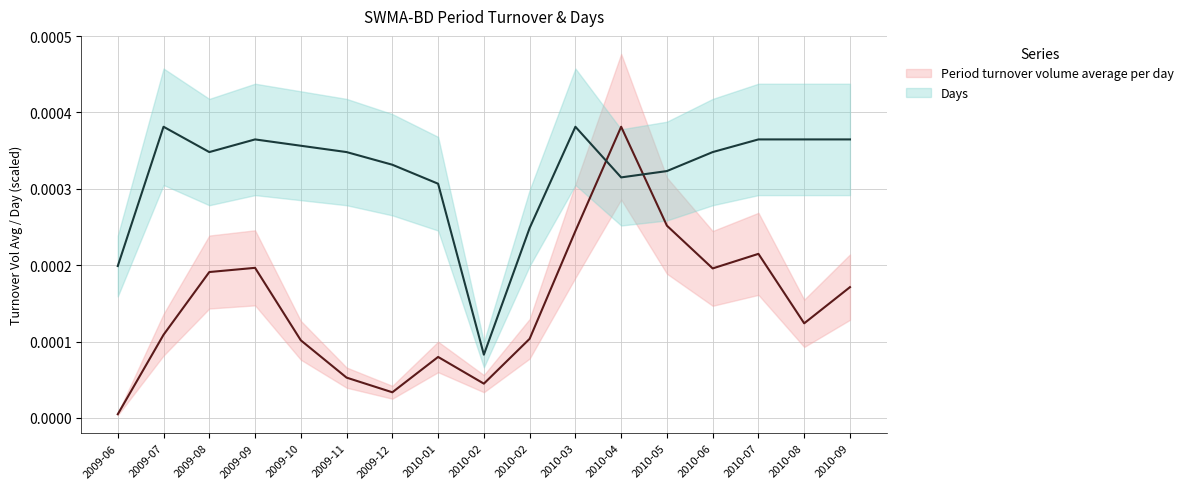

The value of Period turnover volume average per day at 2009-07 is 0.0. True or false?

False